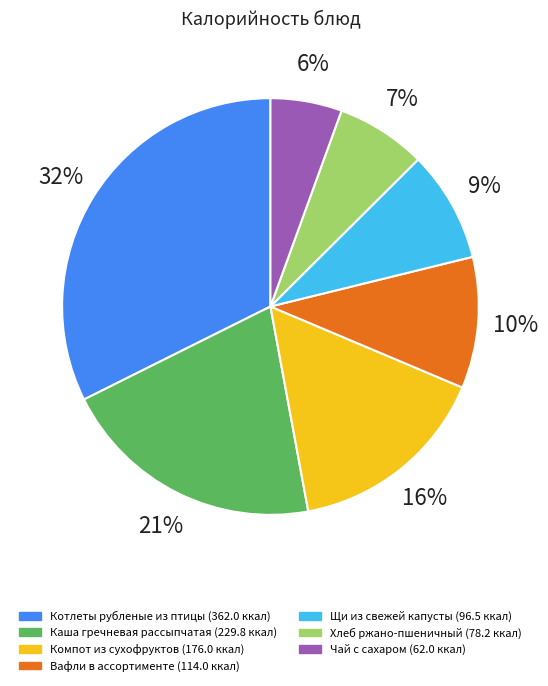

Is it true that Каша гречневая рассыпчатая is 21% of the pie?

True